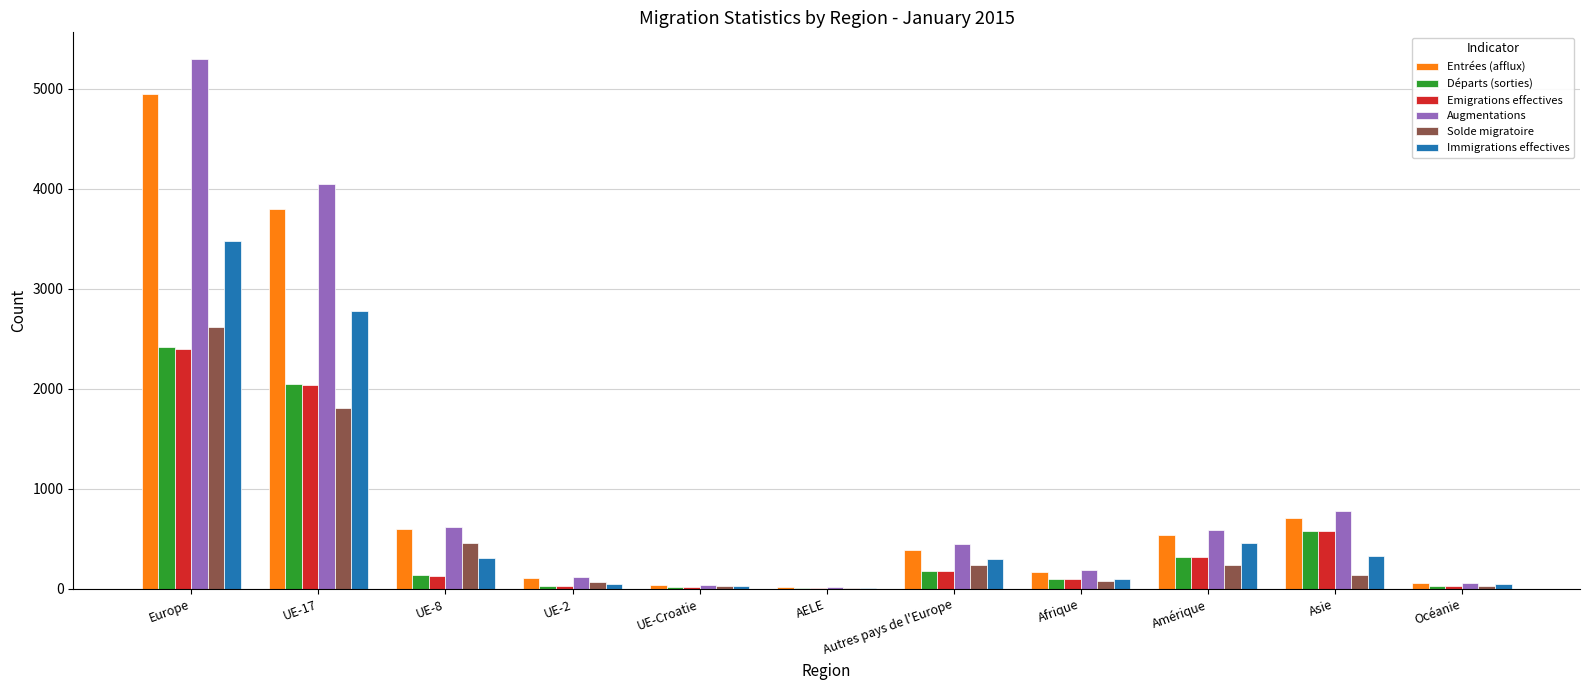

What is the maximum value shown in the chart?

5297